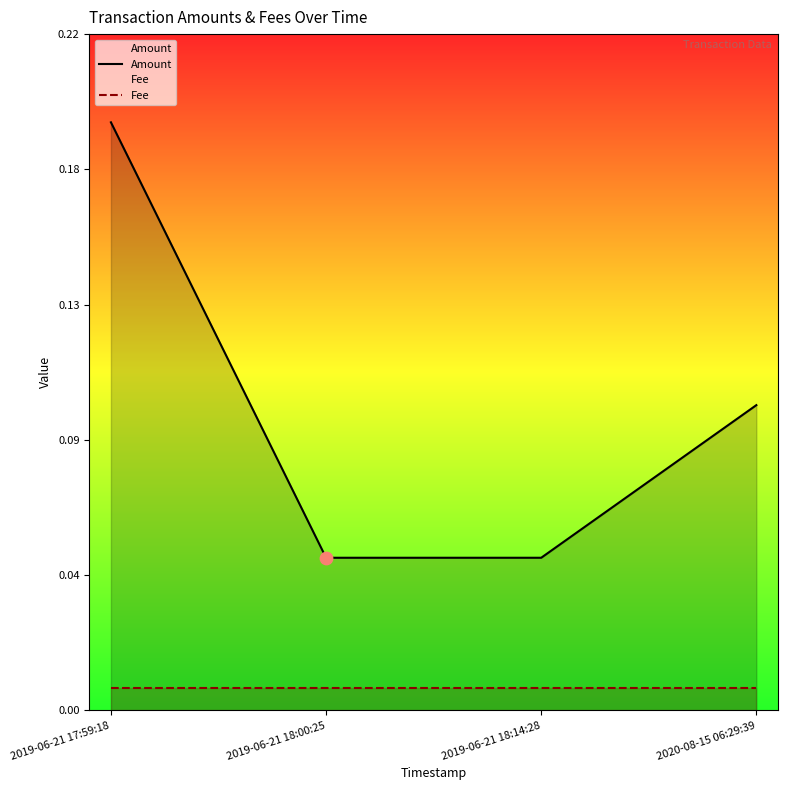

Which series has the largest total across all categories?

Amount